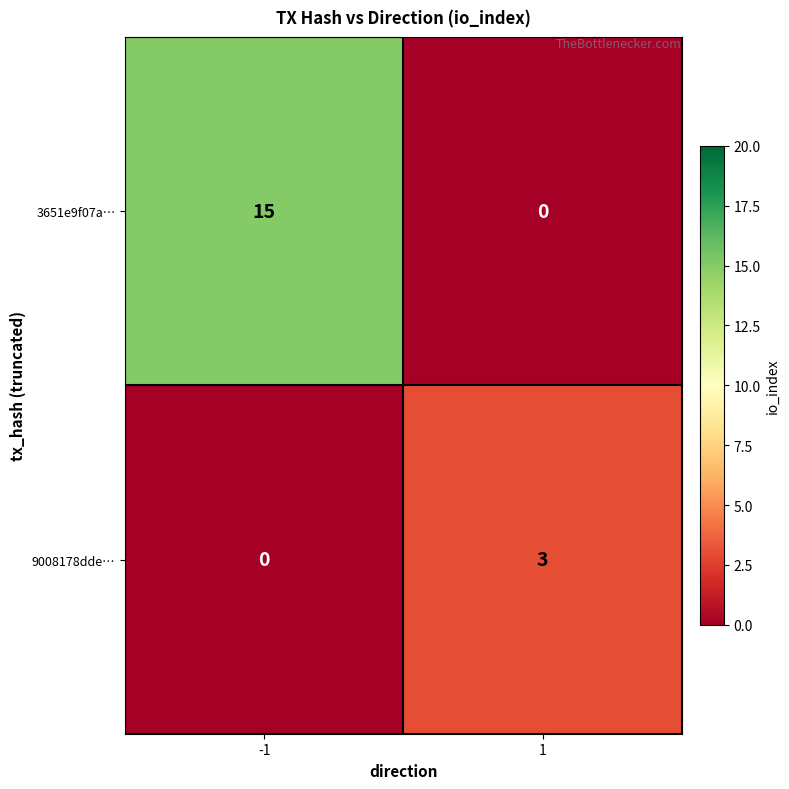

Which series has the largest total across all categories?

3651e9f07a…